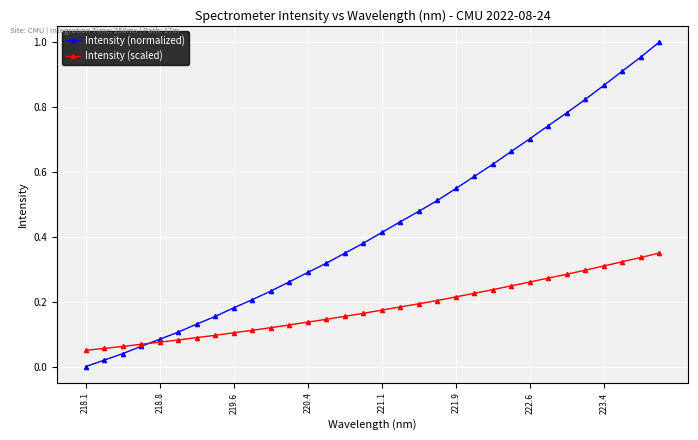

How many lines are shown in the chart?

2